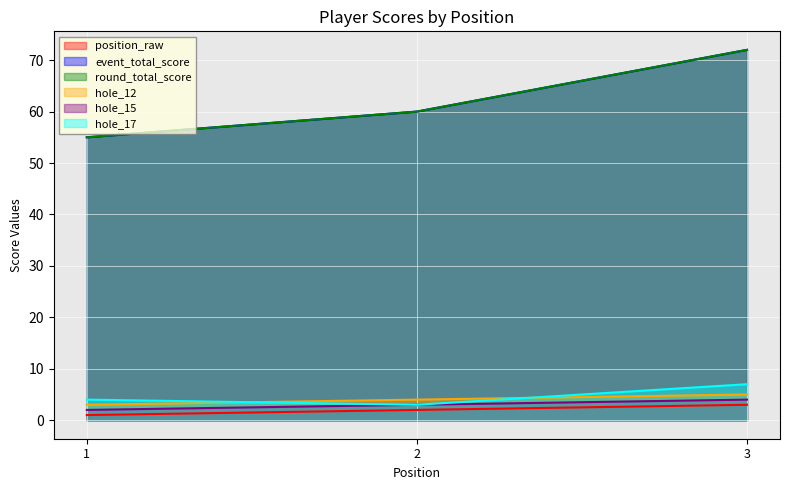

Which series has the largest range (max minus min)?

event_total_score